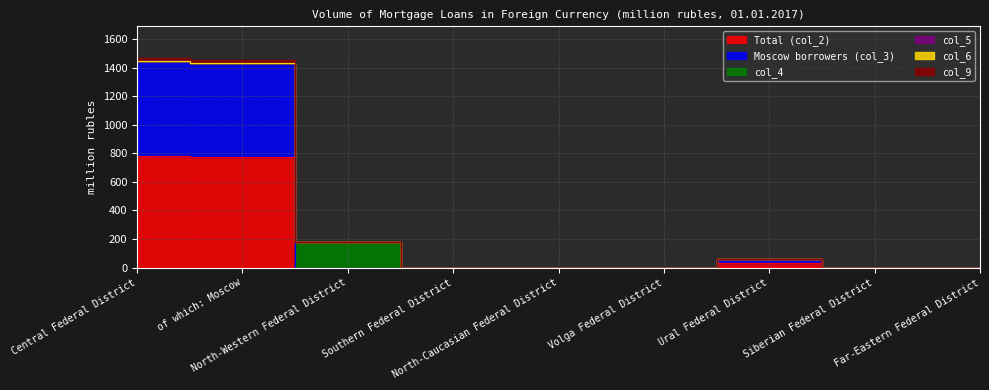

What is the sum of the col_9 values at North-Western Federal District and Ural Federal District?

240